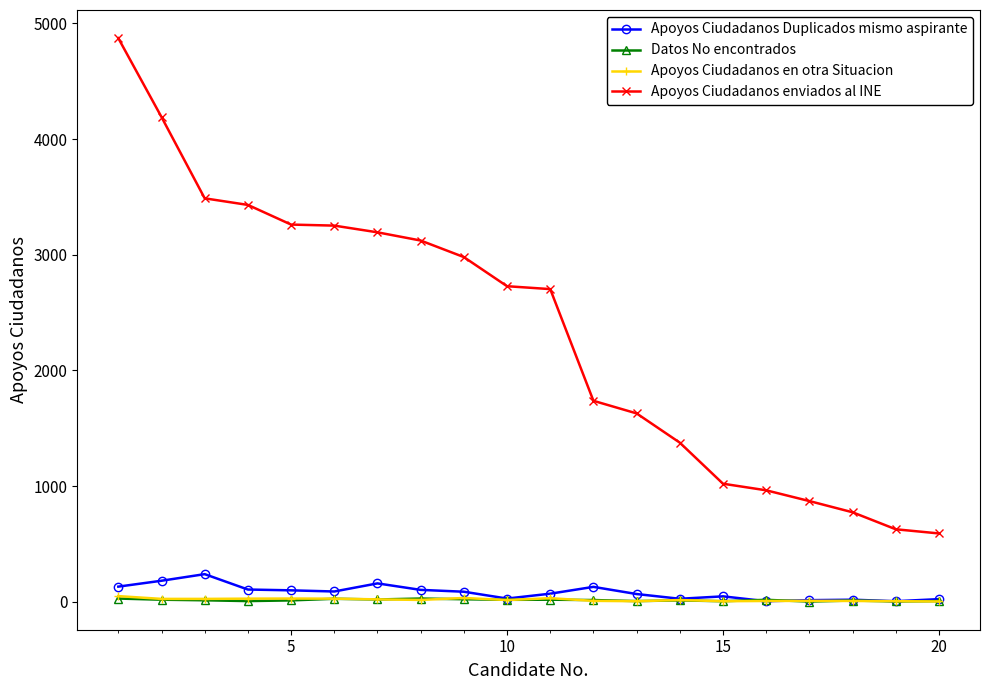

What is the maximum value shown in the chart?

4873